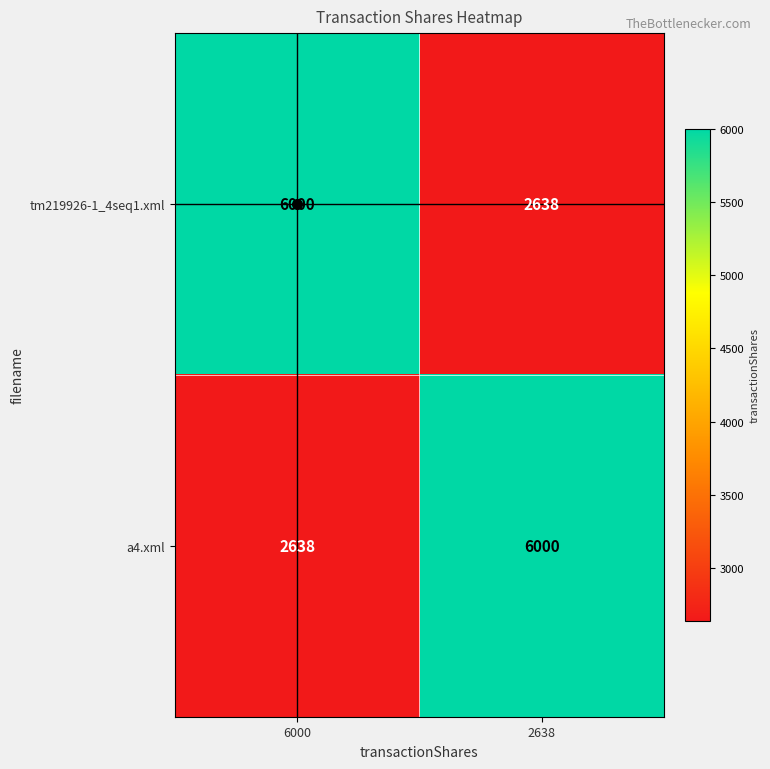

At how many categories does at least one series exceed 3248?

2